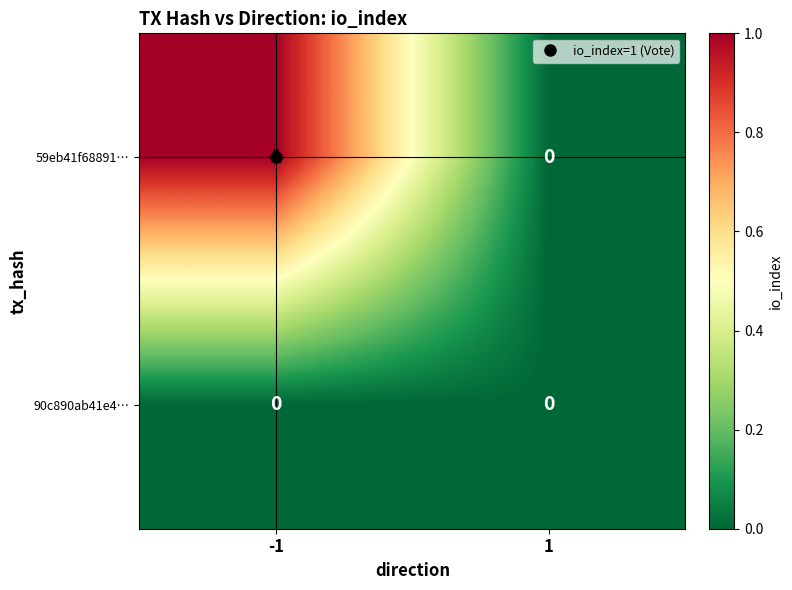

True or false: 59eb41f68891… has a value of 1 at -1.

True